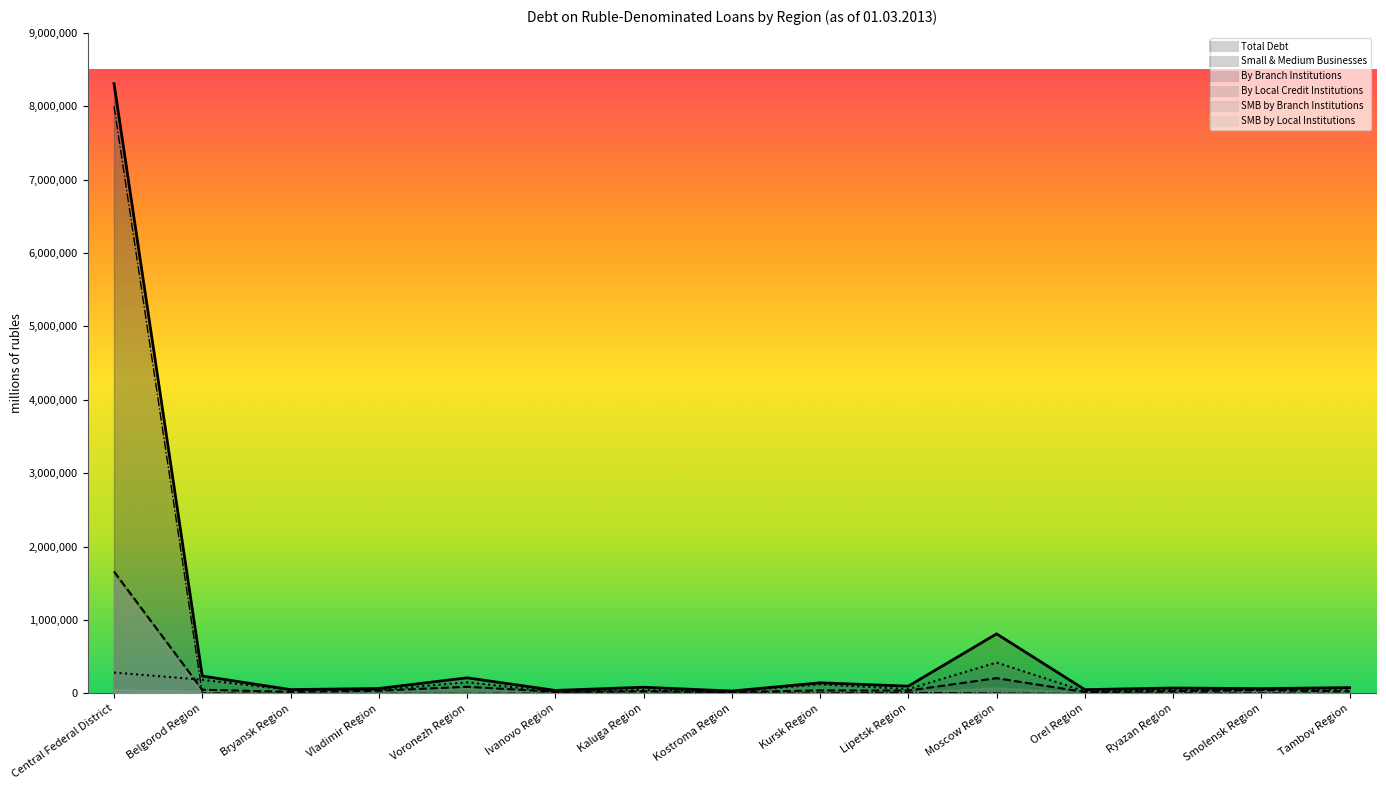

Which category has the lowest value in the Total Debt series?

Kostroma Region